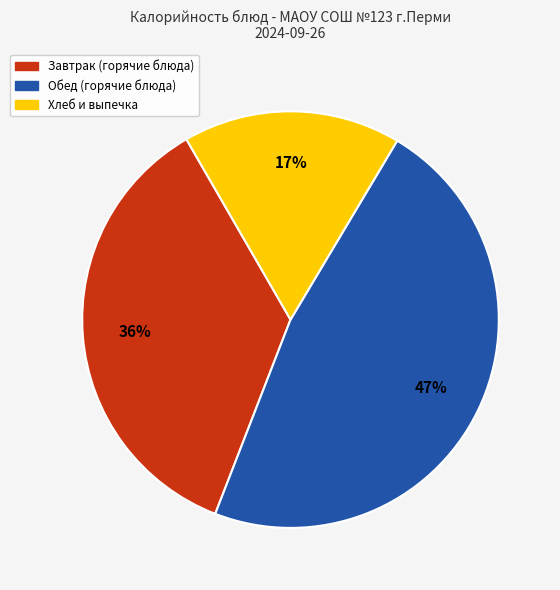

How many slices are in this pie chart?

3